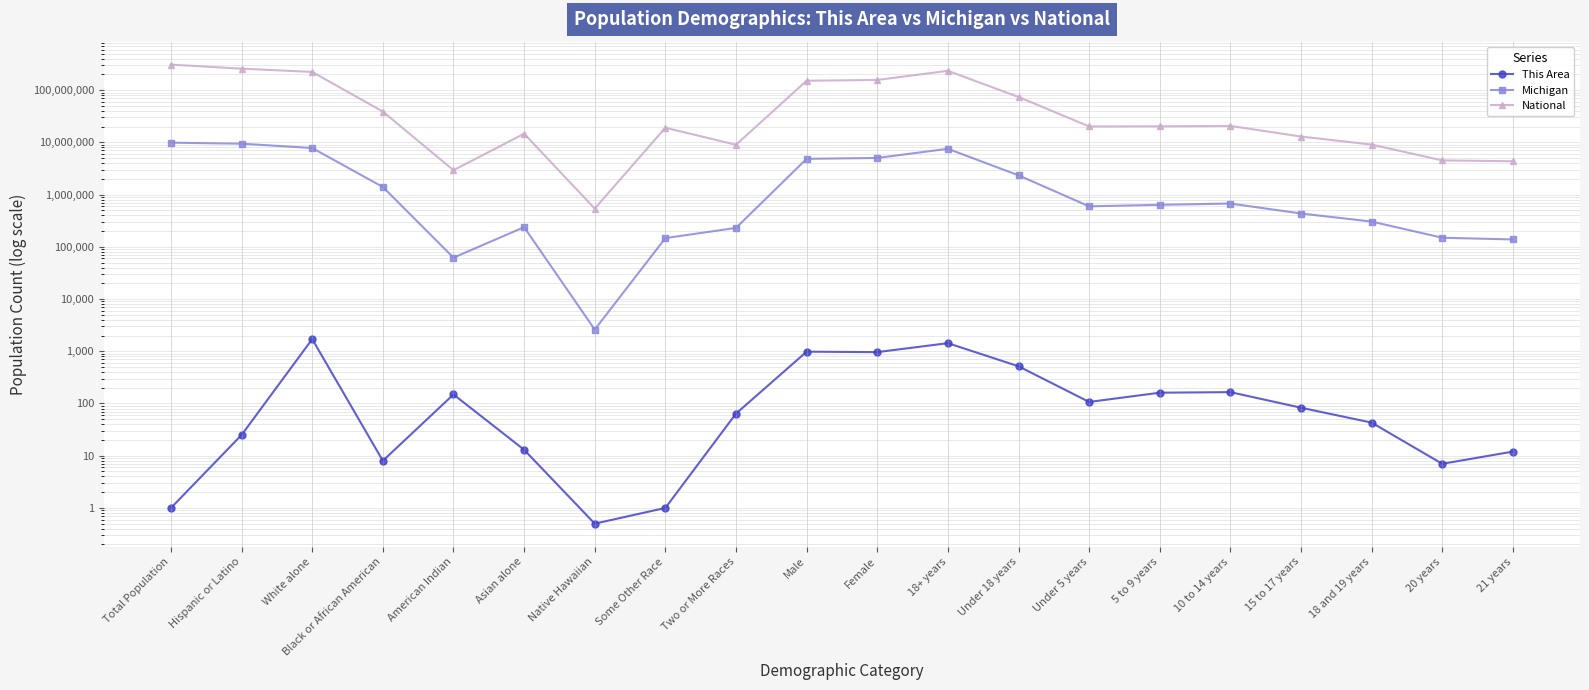

Read the Michigan value at Black or African American.

1400362.0